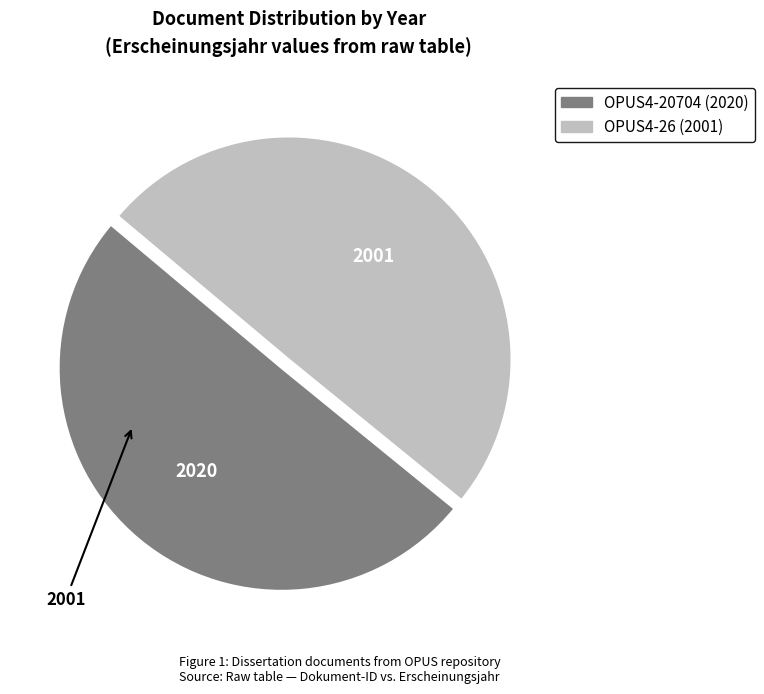

Is the sum of OPUS4-20704 and OPUS4-26 greater than half?

Yes